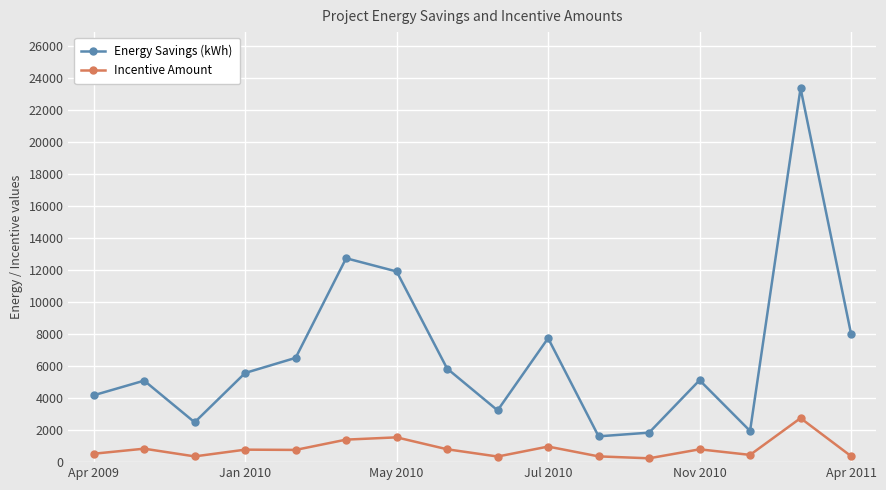

What is the maximum value shown in the chart?

23366